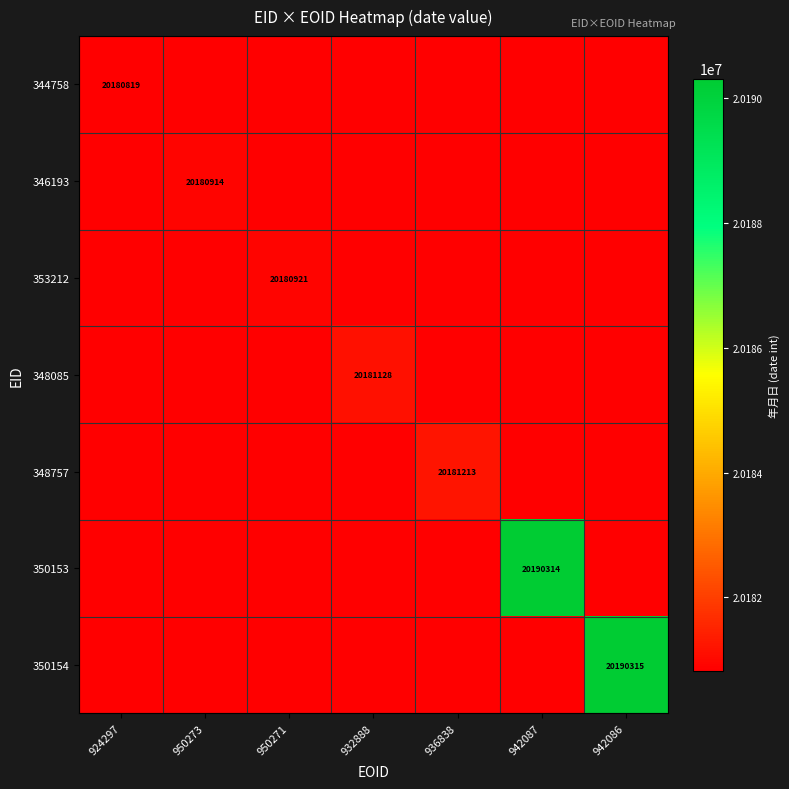

Which series has the largest total across all categories?

350154